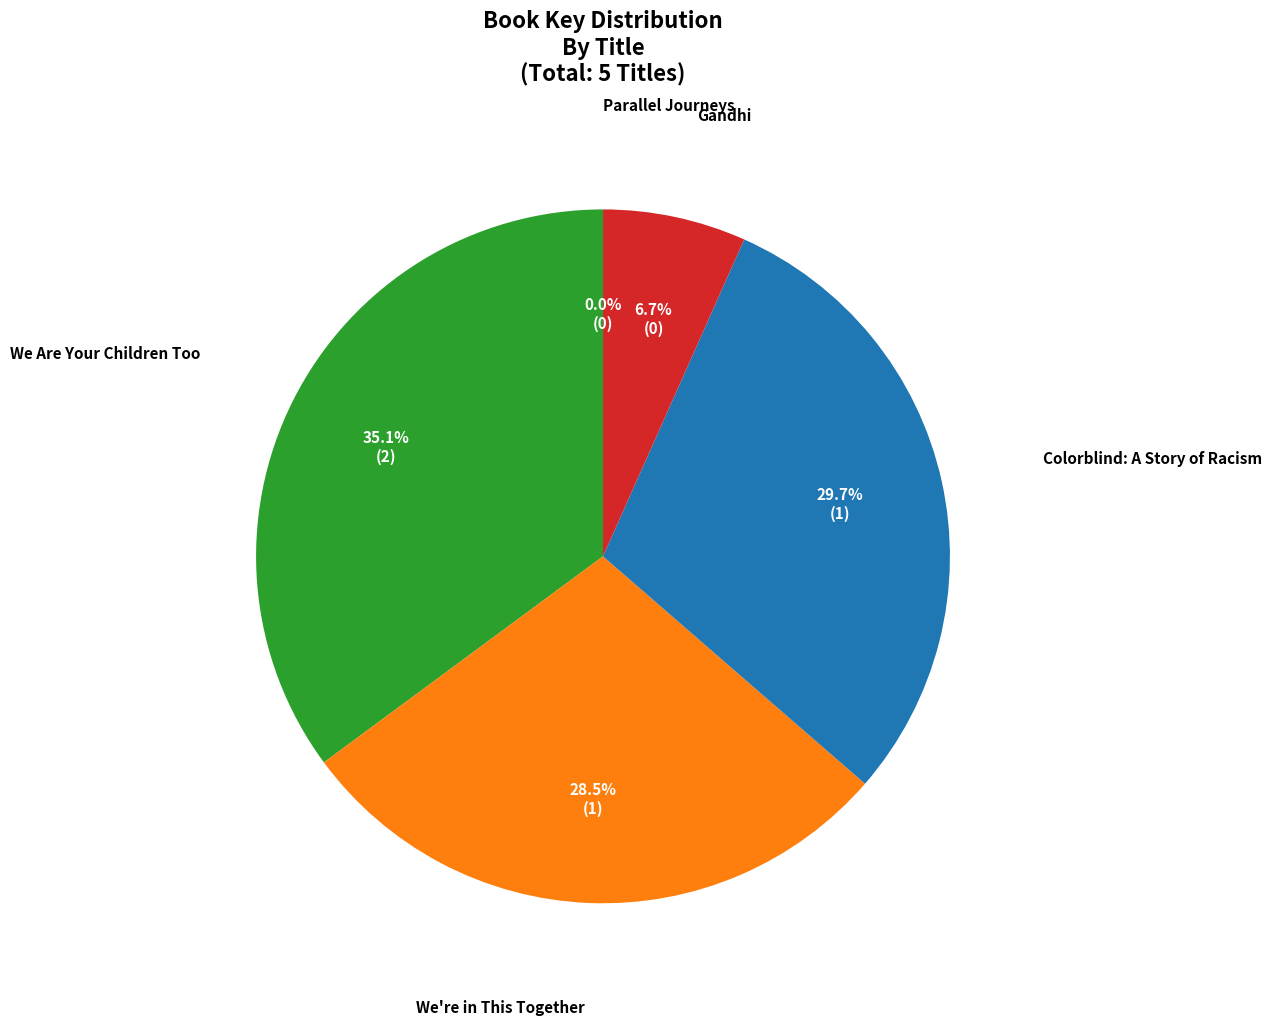

Does any single category account for the majority?

No